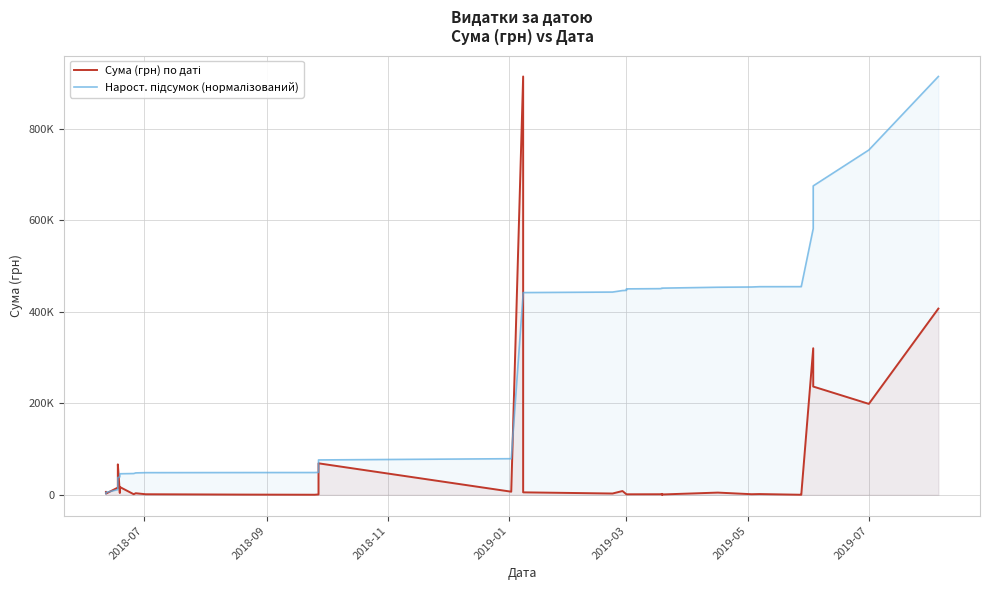

How many series are shown in this chart?

2